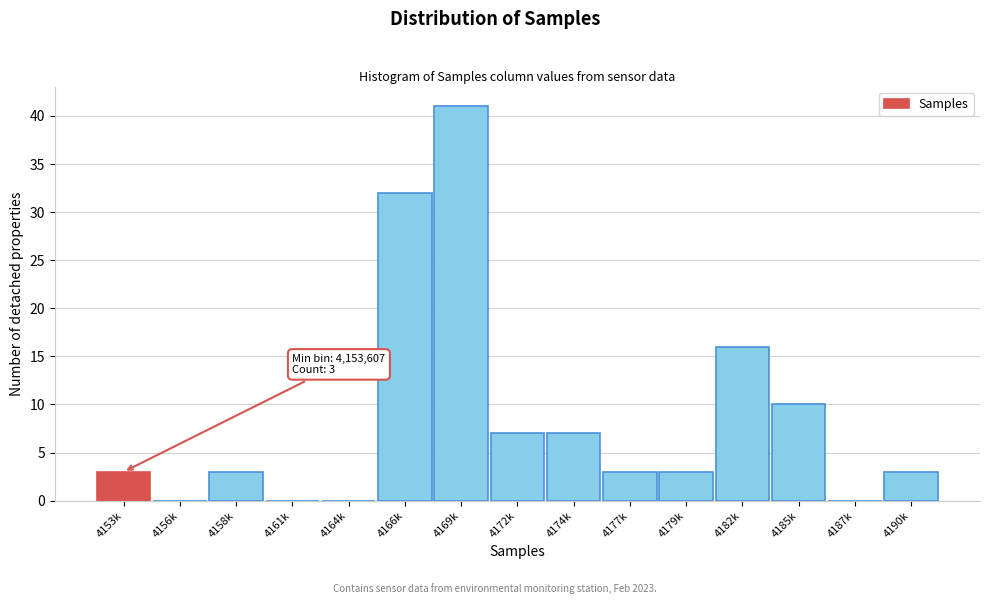

Reading left to right, extract all data points from this chart.

4153k=3	4156k=0	4158k=3	4161k=0	4164k=0	4166k=32	4169k=41	4172k=7	4174k=7	4177k=3	4179k=3	4182k=16	4185k=10	4187k=0	4190k=3